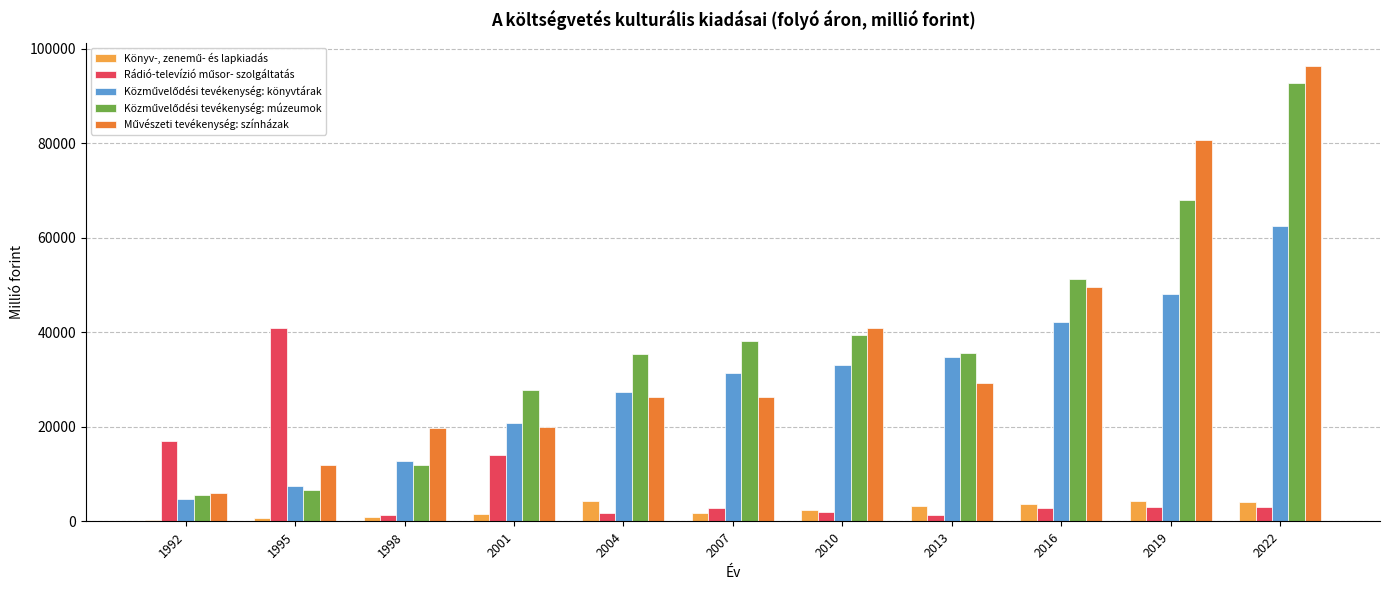

What is the greatest value displayed?

96402